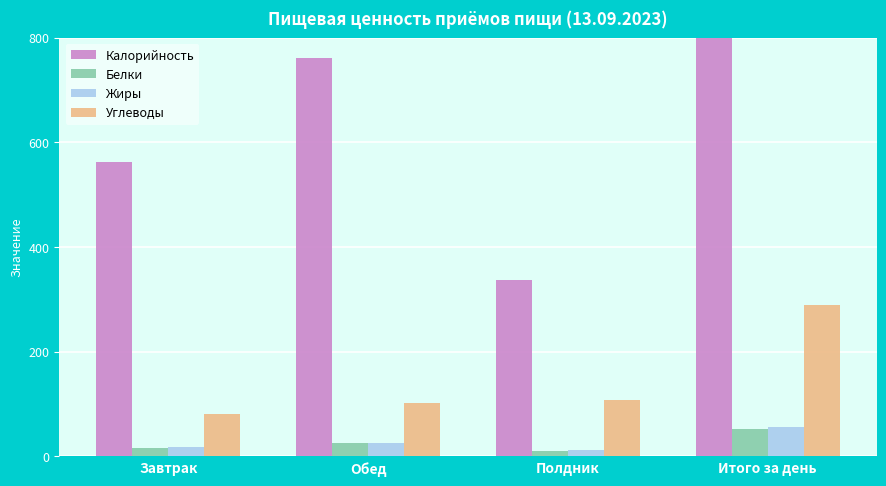

What is the value of the Калорийность bar at the 4th from the left?

1661.5